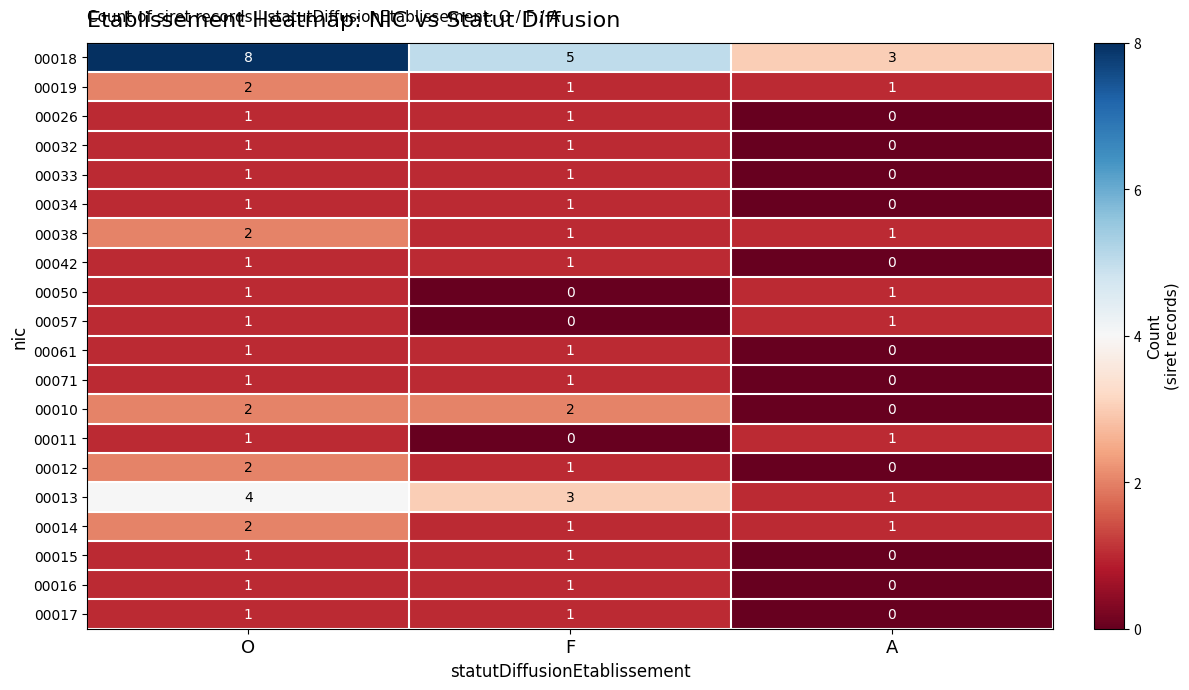

What is the difference between the maximum and minimum values in the 00018 series?

5